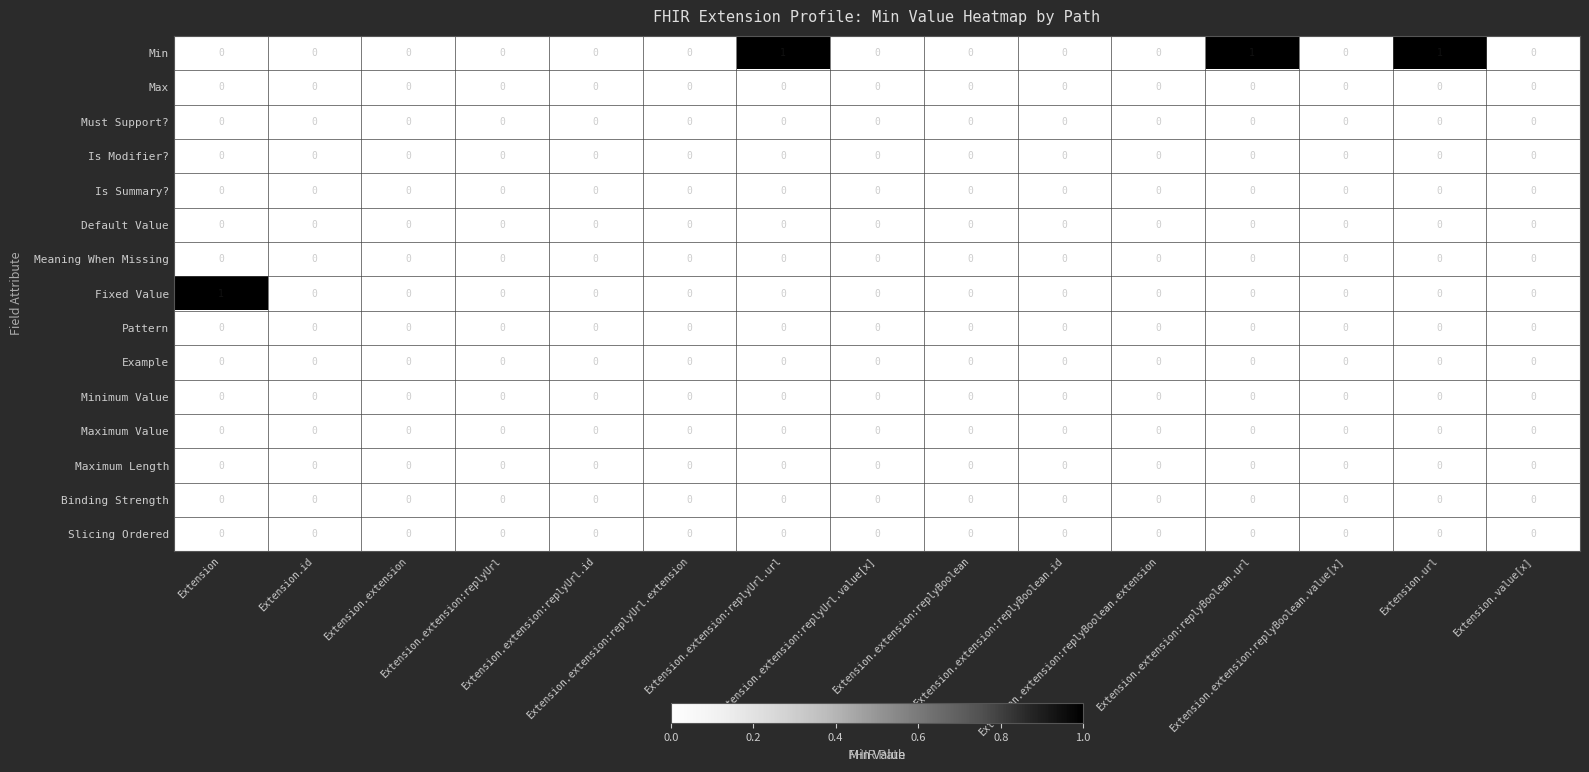

Which series changed the most between Extension.extension:replyBoolean and Extension.extension:replyBoolean.id?

Min